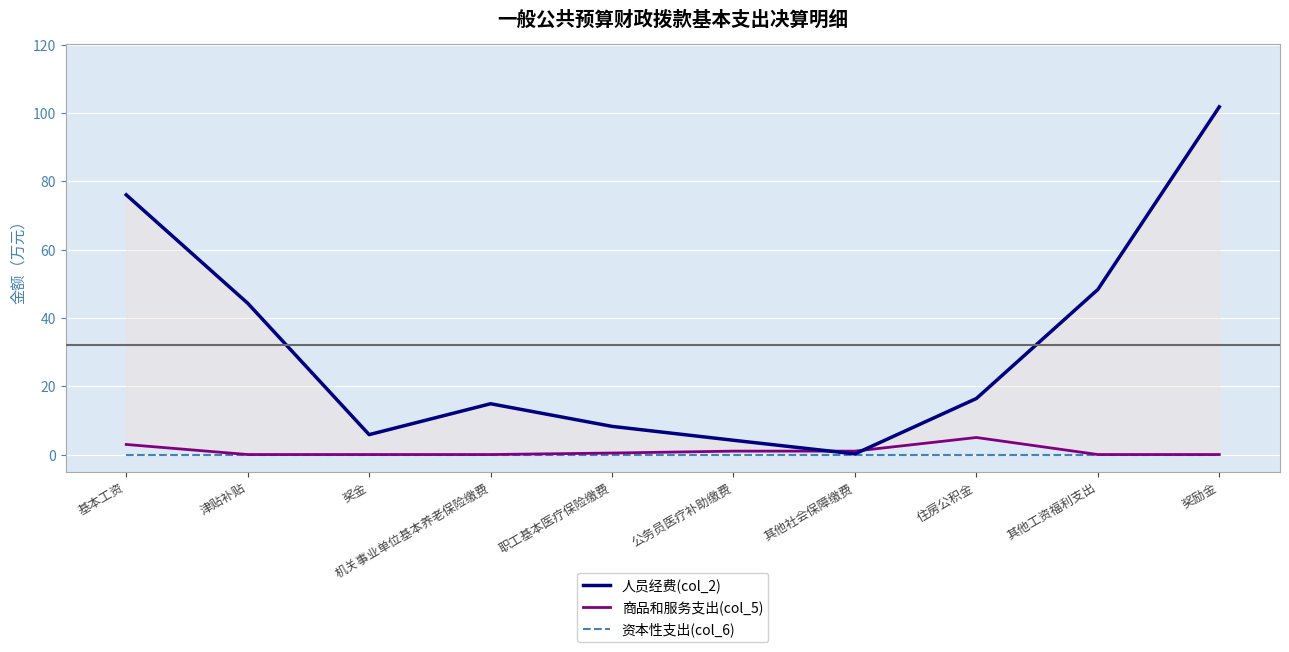

Reading left to right, extract all data points from this chart.

人员经费(col_2): 基本工资=76.1	津贴补贴=44.3	奖金=5.8	机关事业单位基本养老保险缴费=14.9	职工基本医疗保险缴费=8.2	公务员医疗补助缴费=4.2	其他社会保障缴费=0.2	住房公积金=16.4	其他工资福利支出=48.3	奖励金=101.8
商品和服务支出(col_5): 基本工资=3.0	津贴补贴=0.0	奖金=0.0	机关事业单位基本养老保险缴费=0.0	职工基本医疗保险缴费=0.4	公务员医疗补助缴费=1.0	其他社会保障缴费=1.0	住房公积金=5.0	其他工资福利支出=0.0	奖励金=0.0
资本性支出(col_6): 基本工资=0.0	津贴补贴=0.0	奖金=0.0	机关事业单位基本养老保险缴费=0.0	职工基本医疗保险缴费=0.0	公务员医疗补助缴费=0.0	其他社会保障缴费=0.0	住房公积金=0.0	其他工资福利支出=0.0	奖励金=0.0